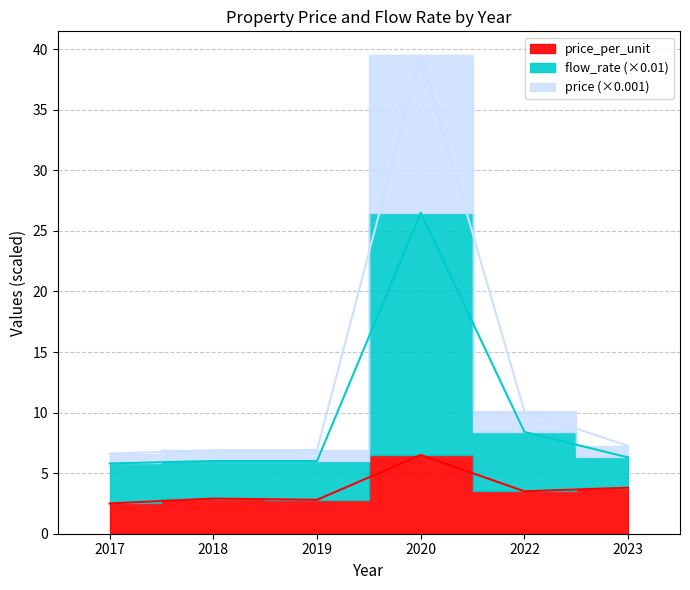

The value of flow_rate at 2022 is 8.4. True or false?

True